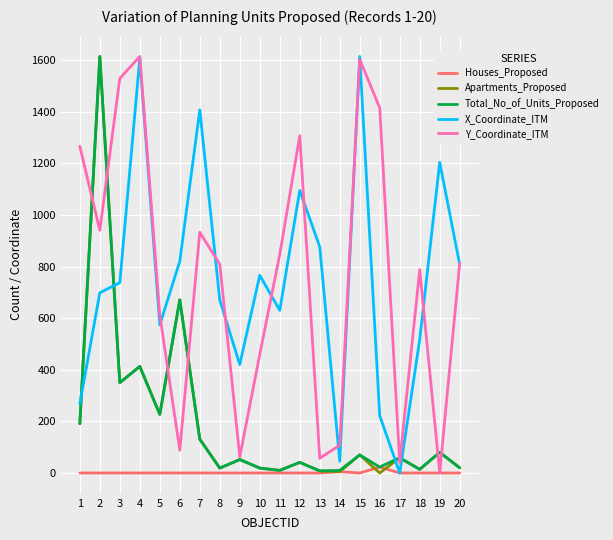

Is the value of Houses_Proposed at 17 greater than the value of Apartments_Proposed at 12?

No